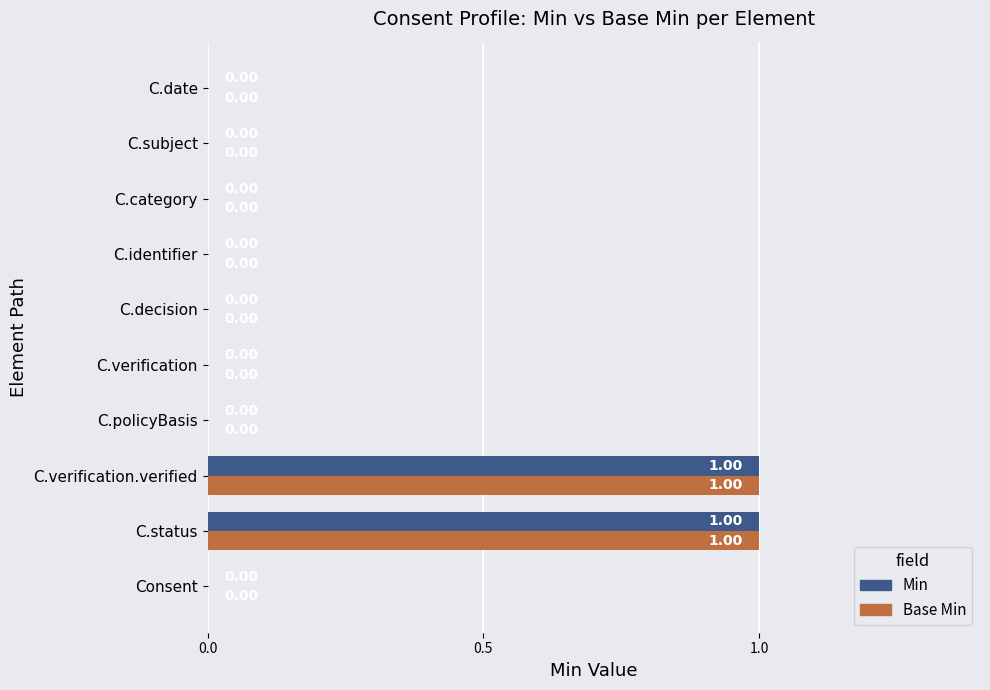

What is the sum of all Base Min values?

2